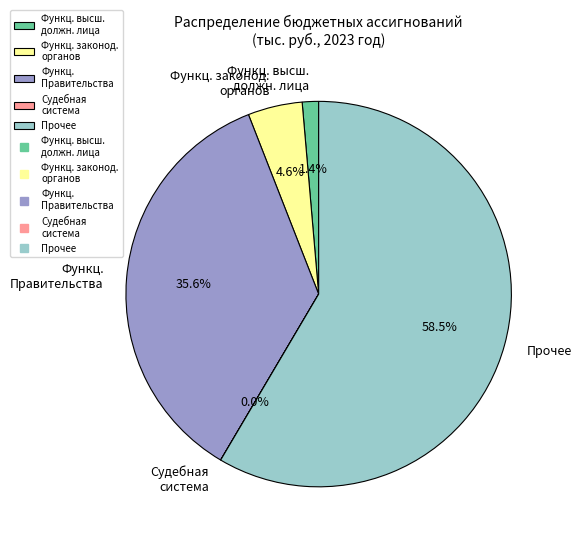

Between Функц. высш. должн. лица and Прочее, which is larger?

Прочее